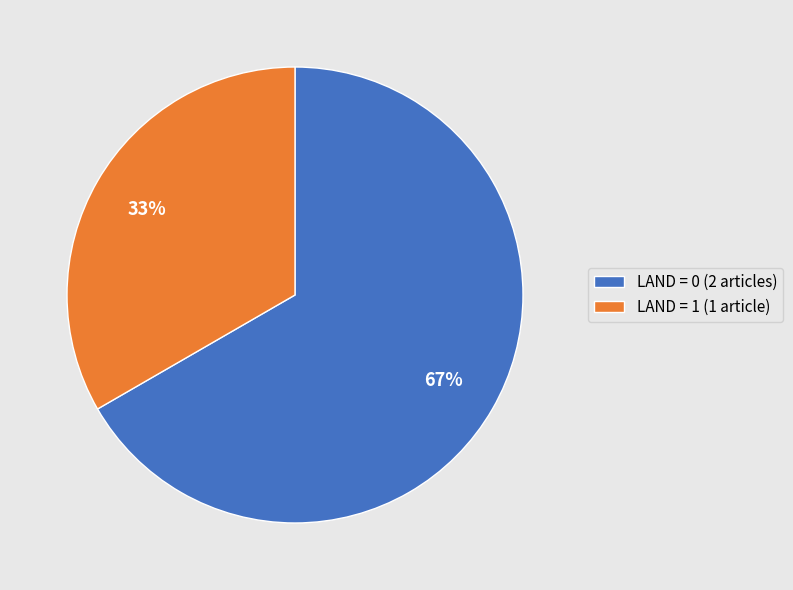

What is the ratio of the value at LAND = 0 (2 articles) to the value at LAND = 1 (1 article)?

2.0